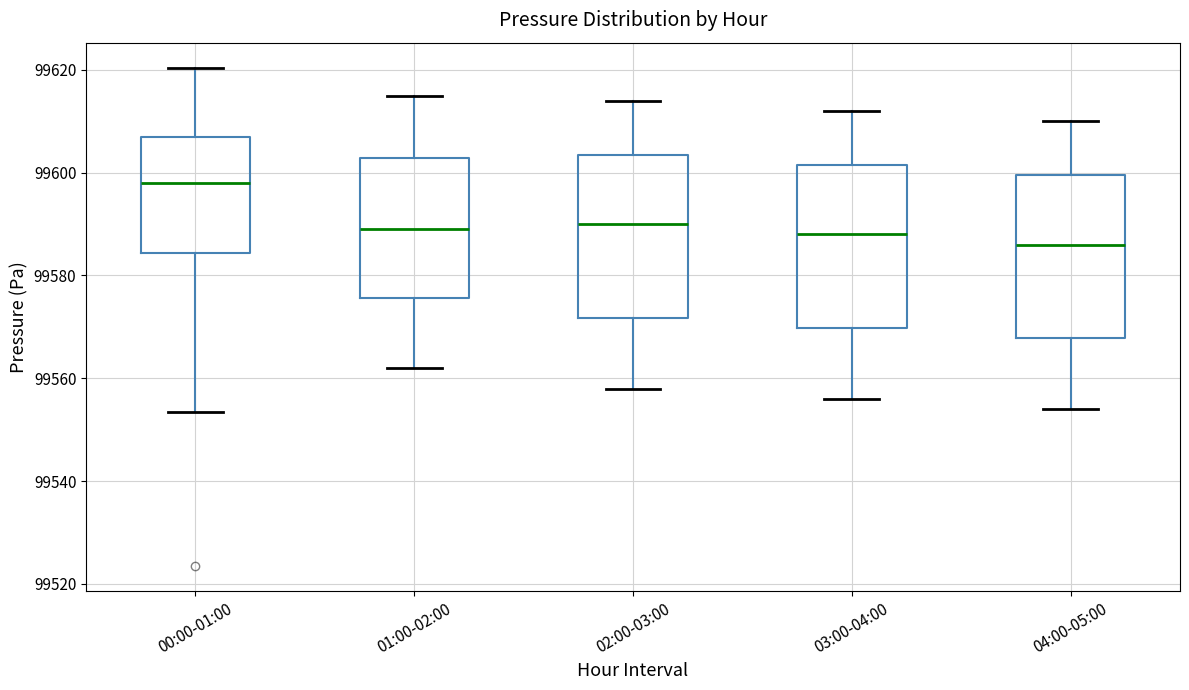

Reading left to right, transcribe this box plot: for each box, give where its median line is, the range the box spans, and where its two whiskers end, as read against the y-axis. The values are not printed on the chart, so give them approximately, as read against the axis.

00:00-01:00: median 99598, box 99584 to 99606, whiskers 99554 to 99620
01:00-02:00: median 99590, box 99576 to 99602, whiskers 99562 to 99616
02:00-03:00: median 99590, box 99572 to 99604, whiskers 99558 to 99614
03:00-04:00: median 99588, box 99570 to 99602, whiskers 99556 to 99612
04:00-05:00: median 99586, box 99568 to 99600, whiskers 99554 to 99610